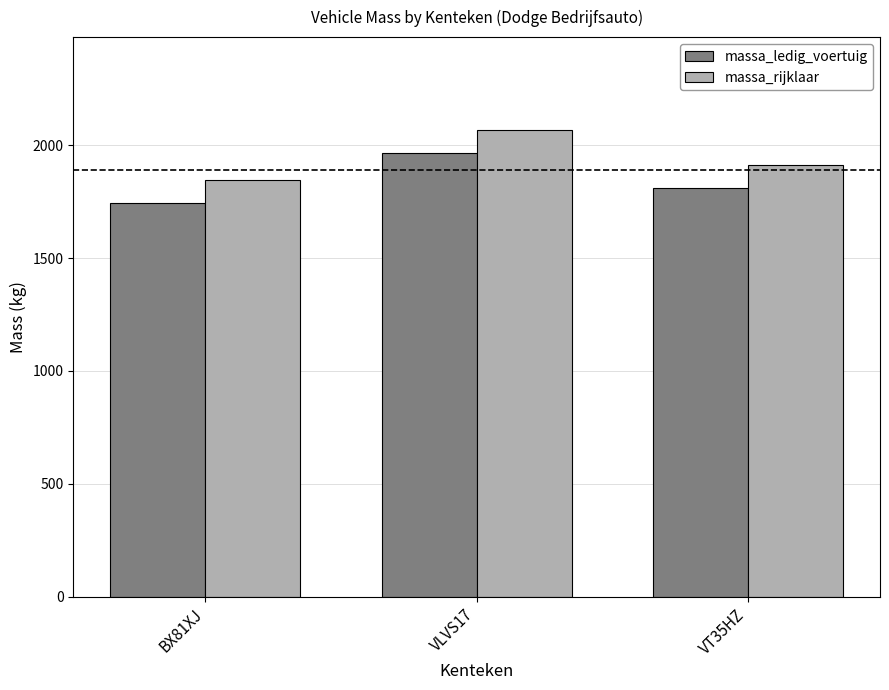

What is the minimum value shown in the chart?

1745